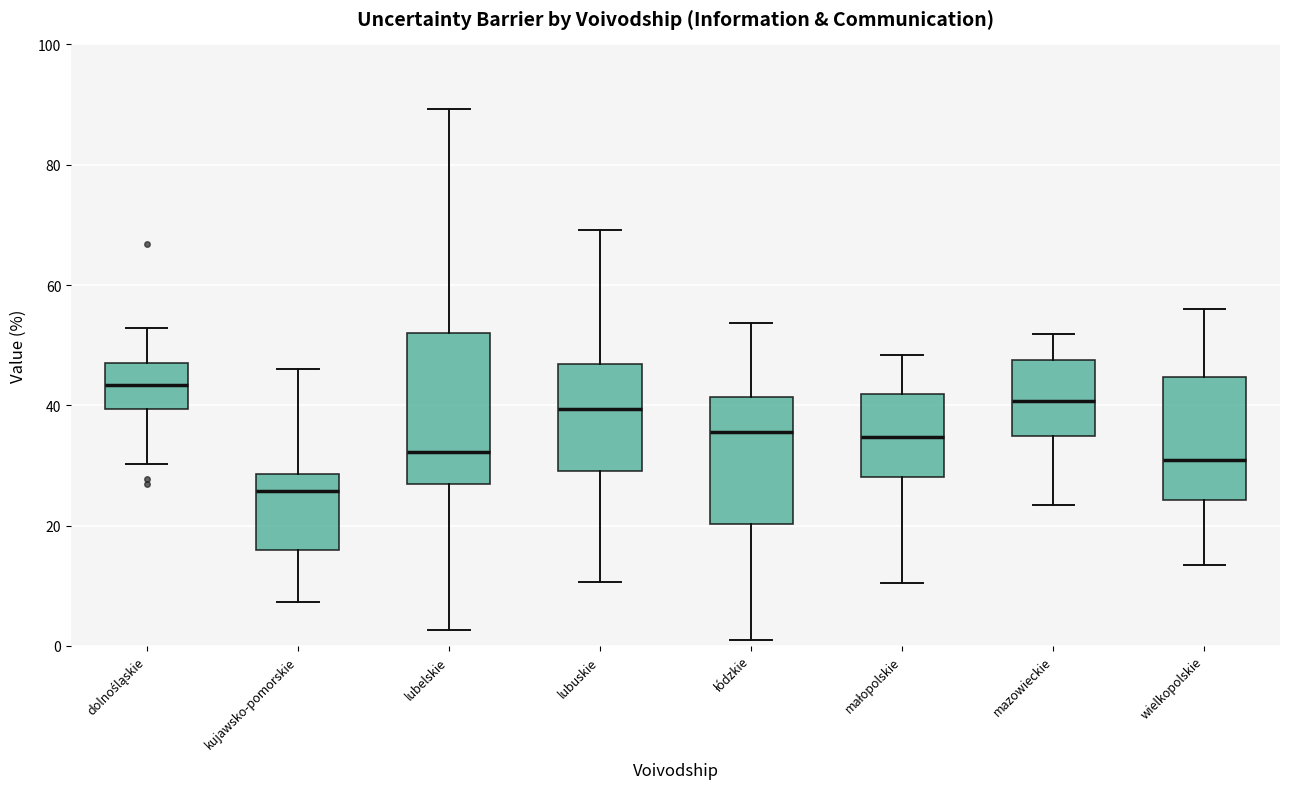

Comparing the boxes themselves (not the whiskers), which one is the tallest?

lubelskie